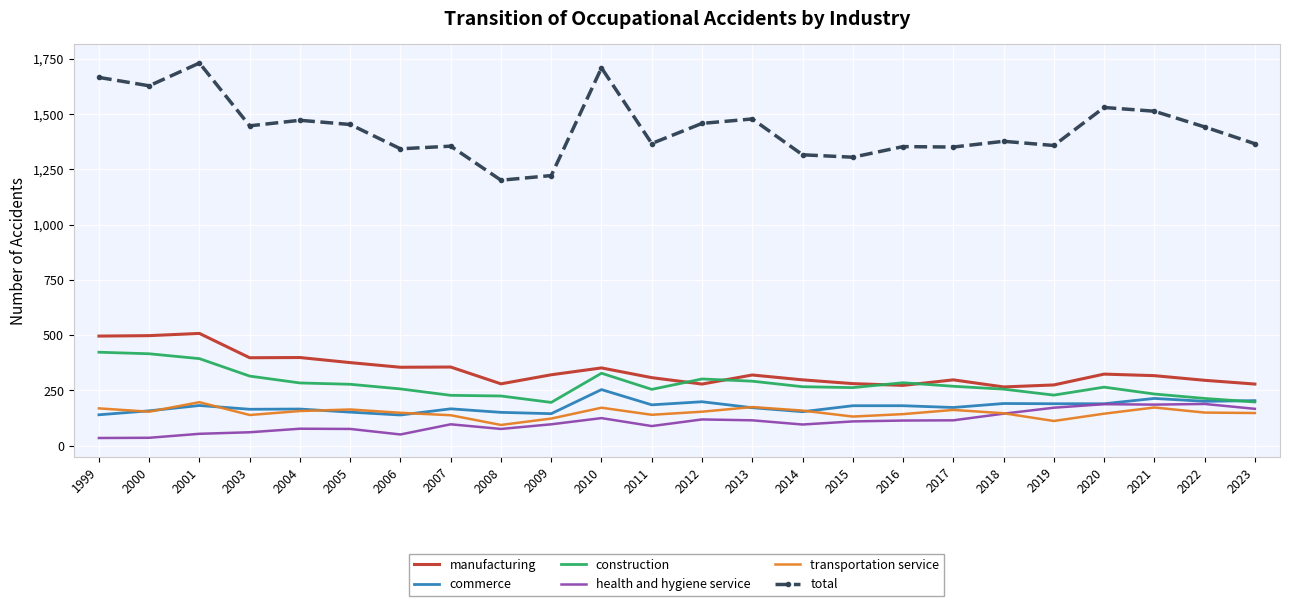

Which series has the widest spread of values?

total